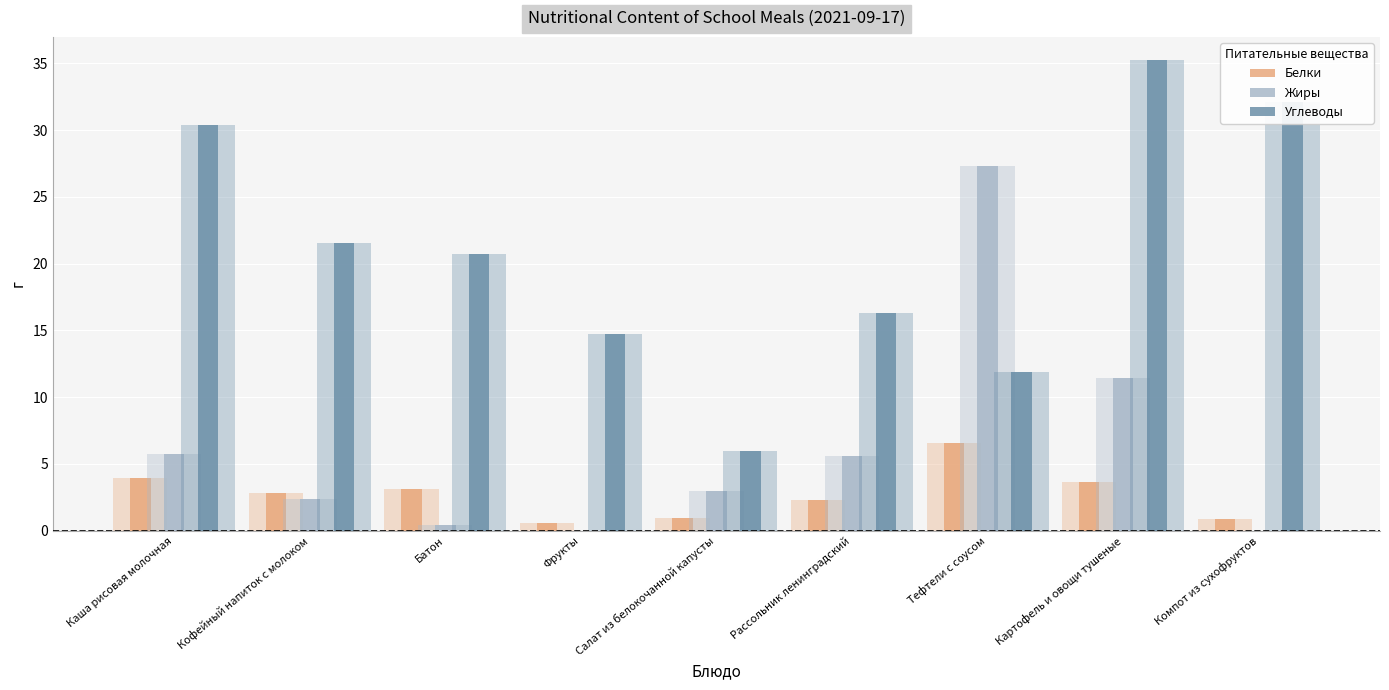

Rank the series by their average value, from highest to lowest.

Углеводы, Жиры, Белки